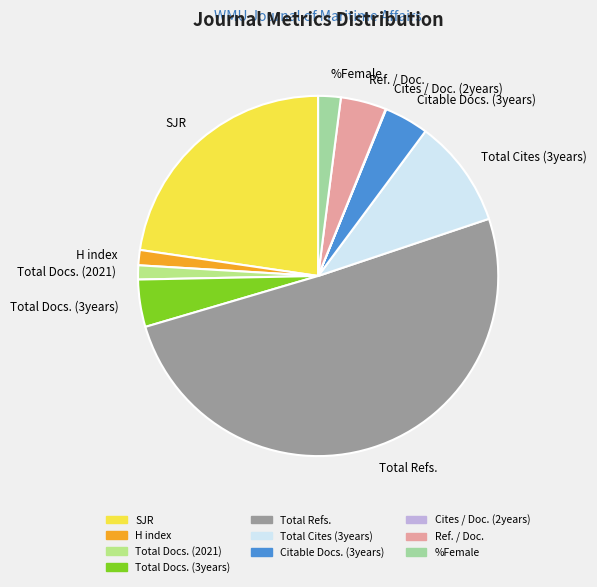

Combined, do SJR and Total Docs. (2021) account for over 50%?

No